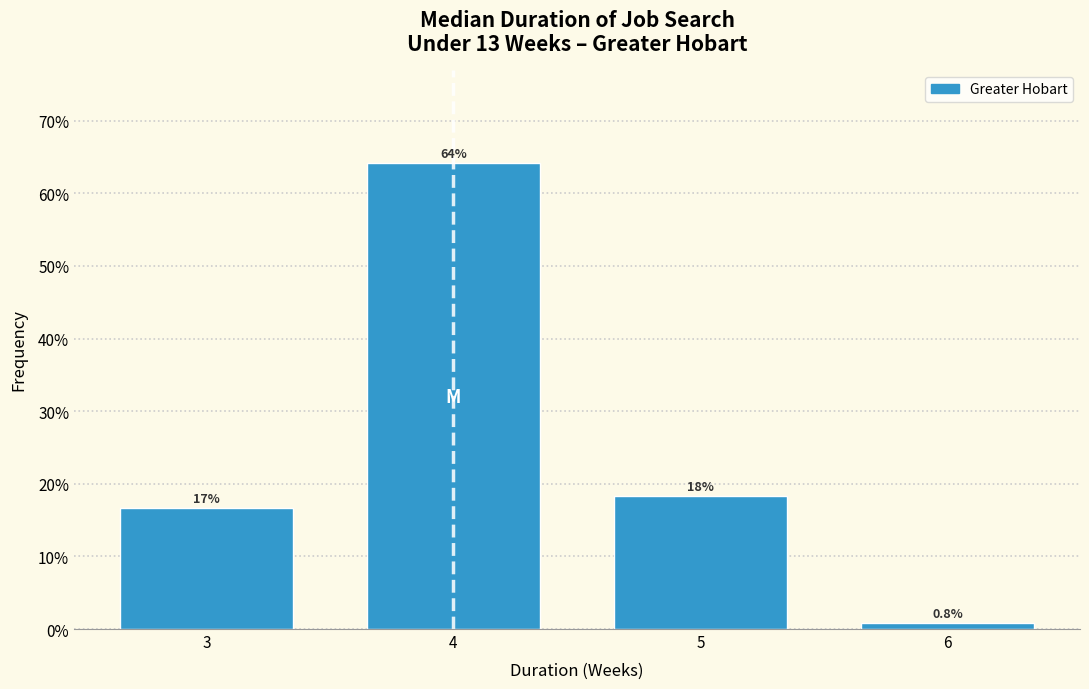

Which range on the x-axis has the tallest bar?

3.5 to 4.5